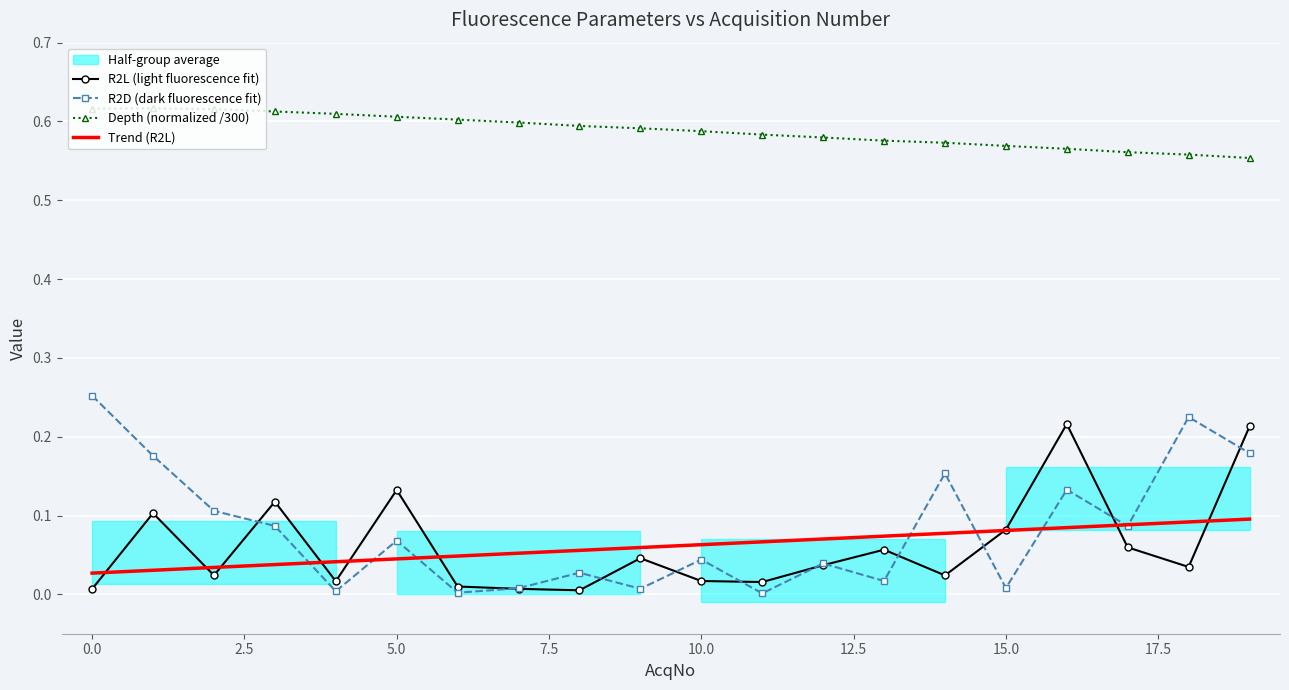

How many categories are shown in the chart?

20